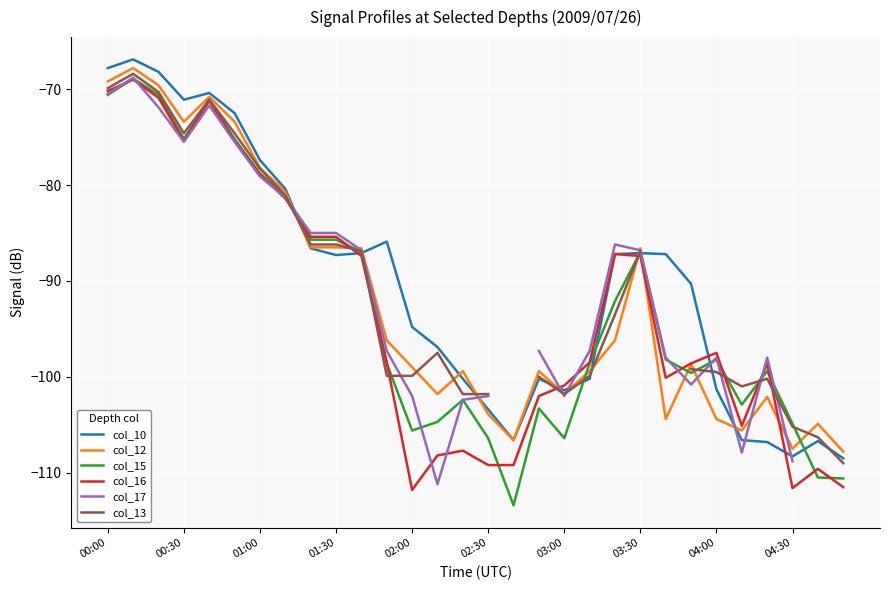

The value of col_16 at 02:00 is -111.8. True or false?

True